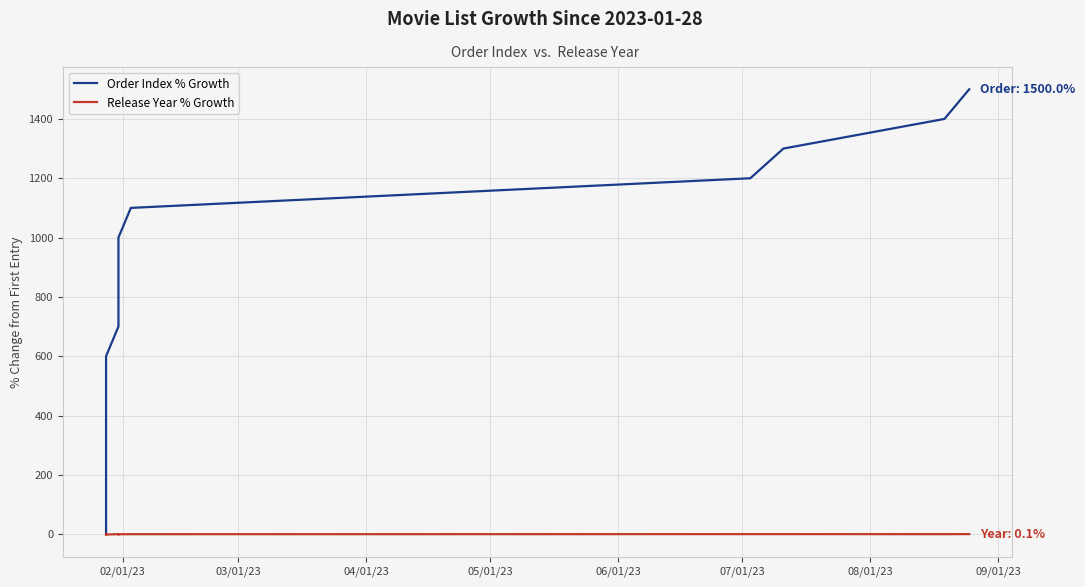

List the series in order of their peak value, lowest first.

Release Year % Growth, Order Index % Growth